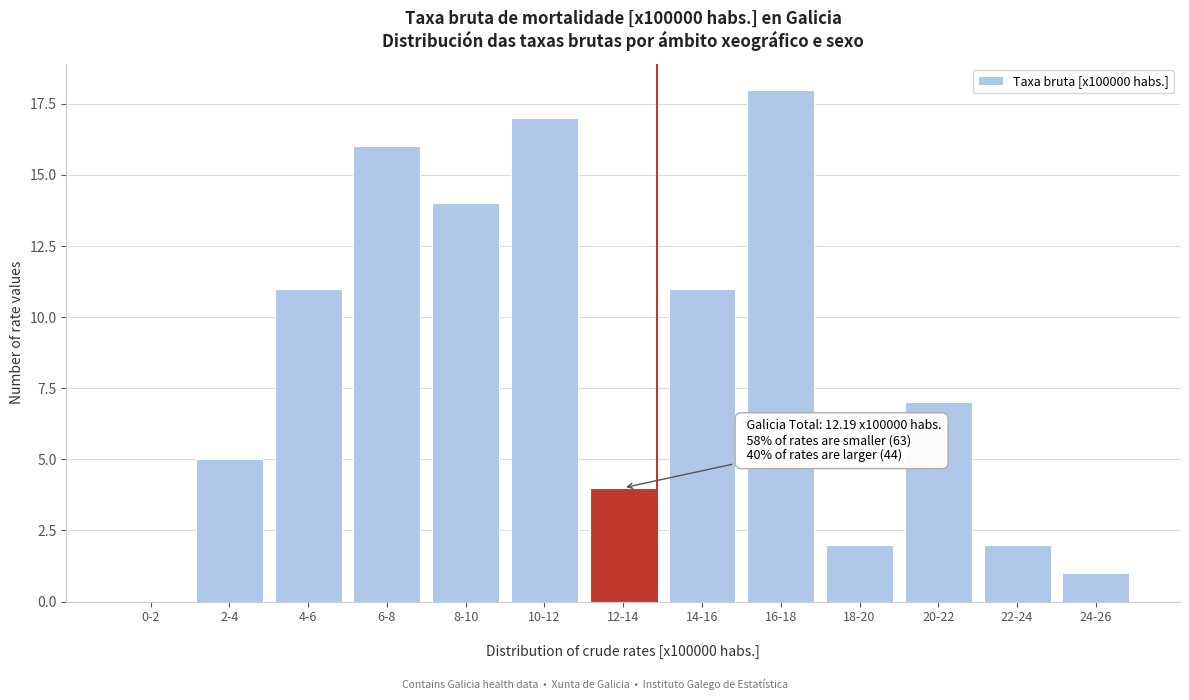

What is the greatest value displayed?

18